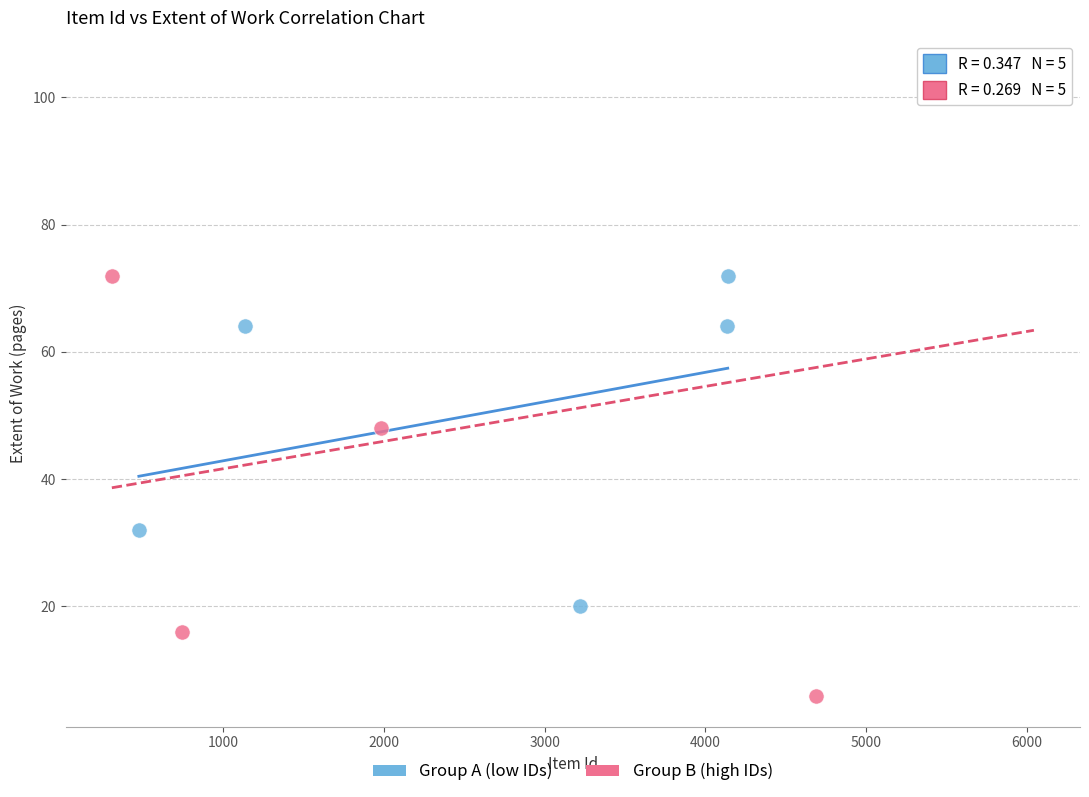

Which series has the largest Y range (max minus min)?

Group B (high IDs)